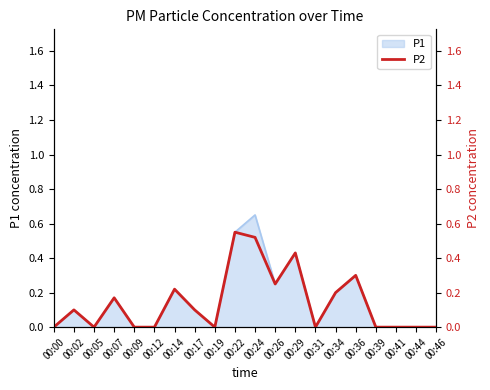

How many lines are shown in the chart?

1